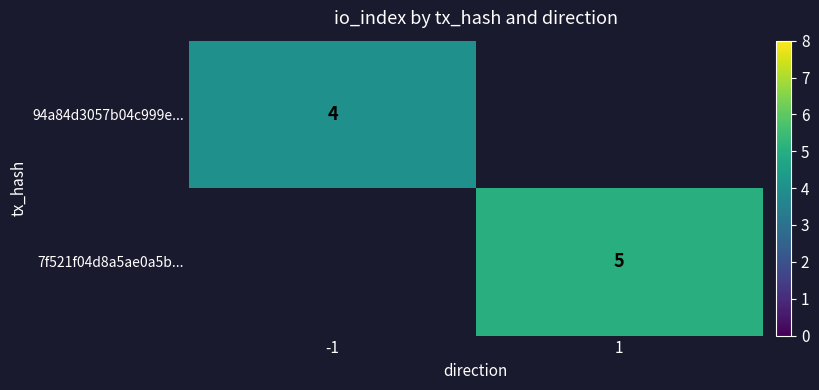

The value of 94a84d3057b04c999e... at -1 is 4. True or false?

True